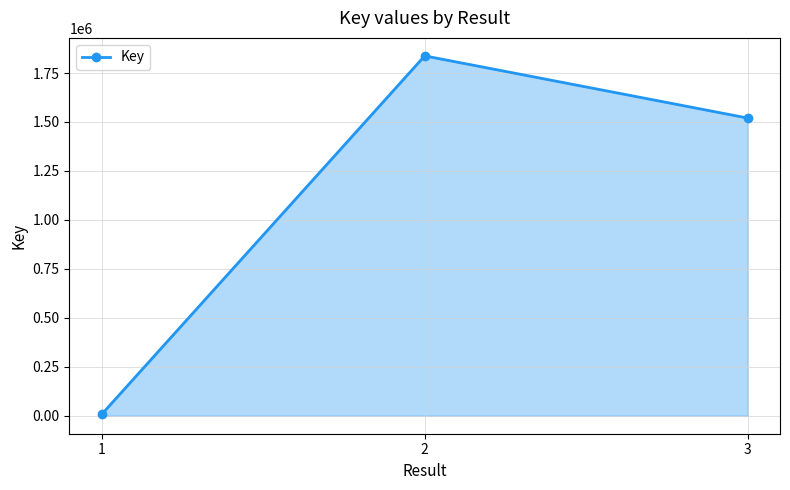

What is the greatest value displayed?

1837515